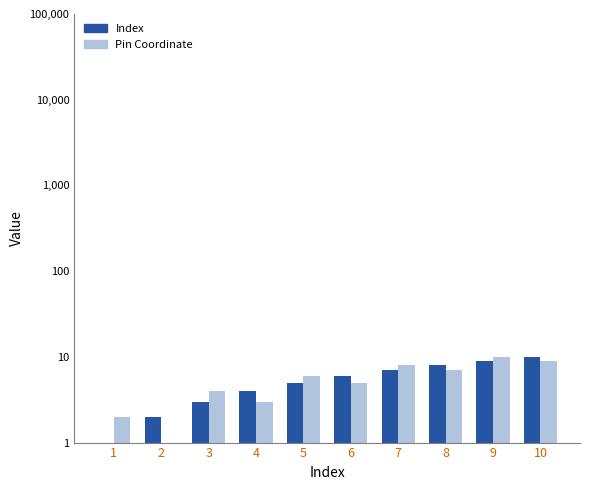

How many Pin Coordinate values are between 3 and 8?

6